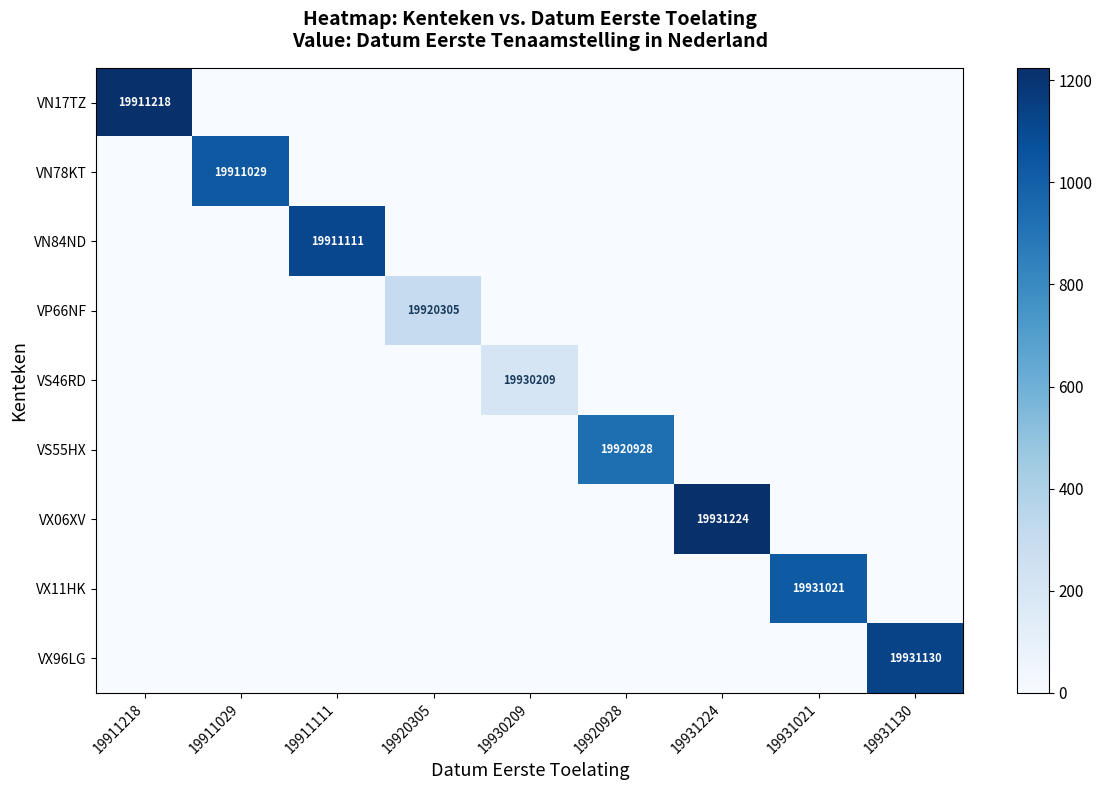

The VX11HK series shows -385 at 19920305. True or false?

False